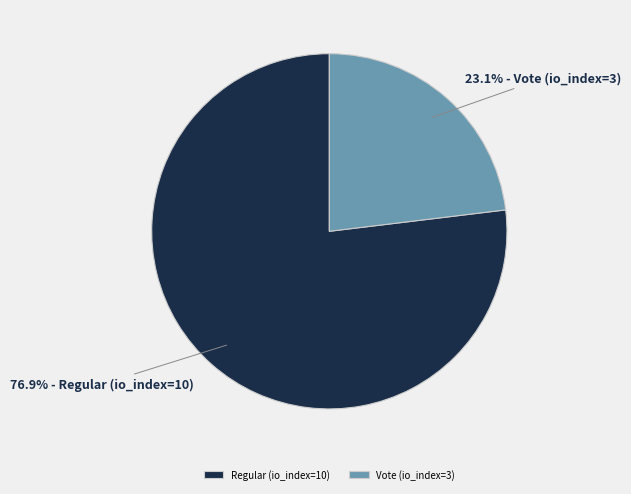

Which has a higher value, Vote (io_index=3) or Regular (io_index=10)?

Regular (io_index=10)